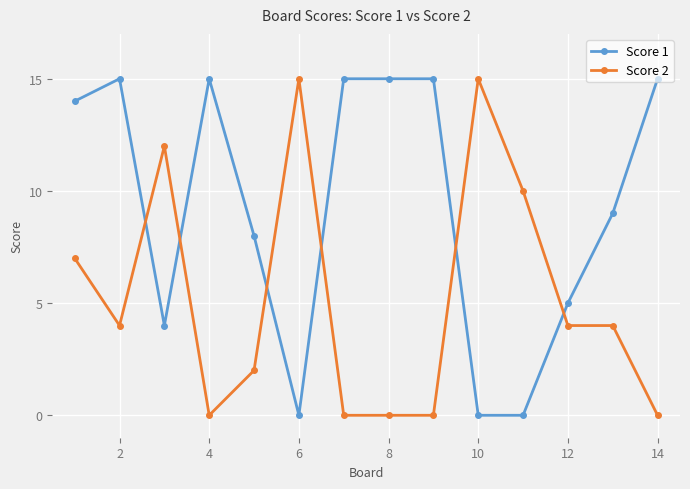

How many times do Score 1 and Score 2 cross each other?

6